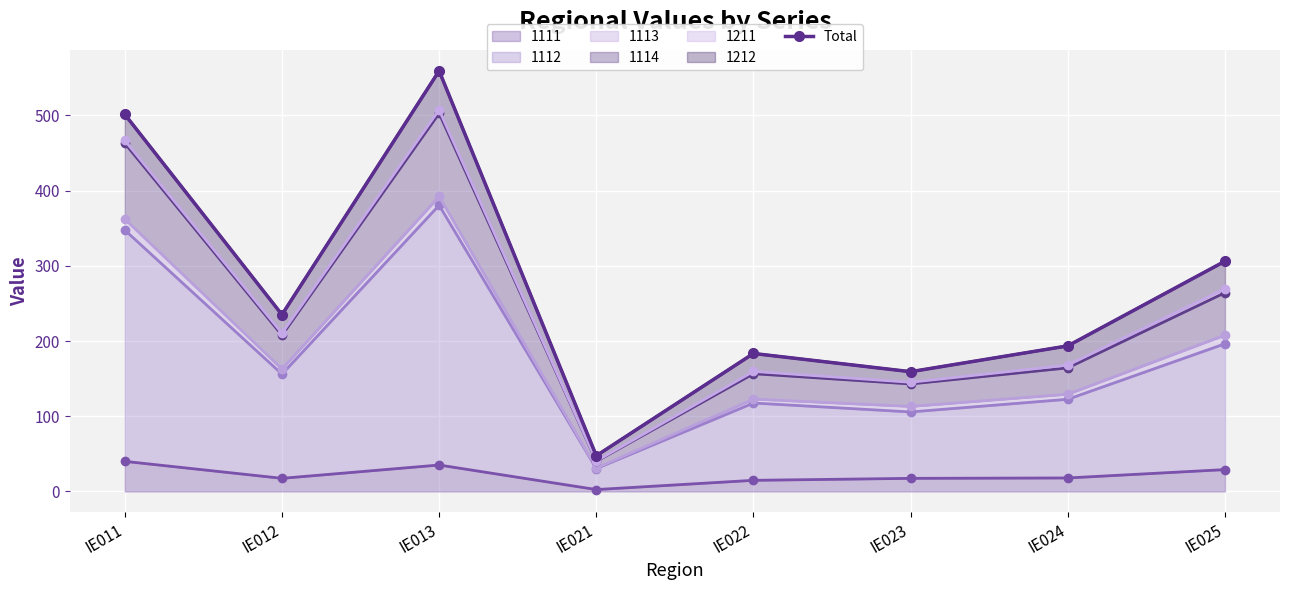

Is it true that the value at IE021 is 47.5?

True